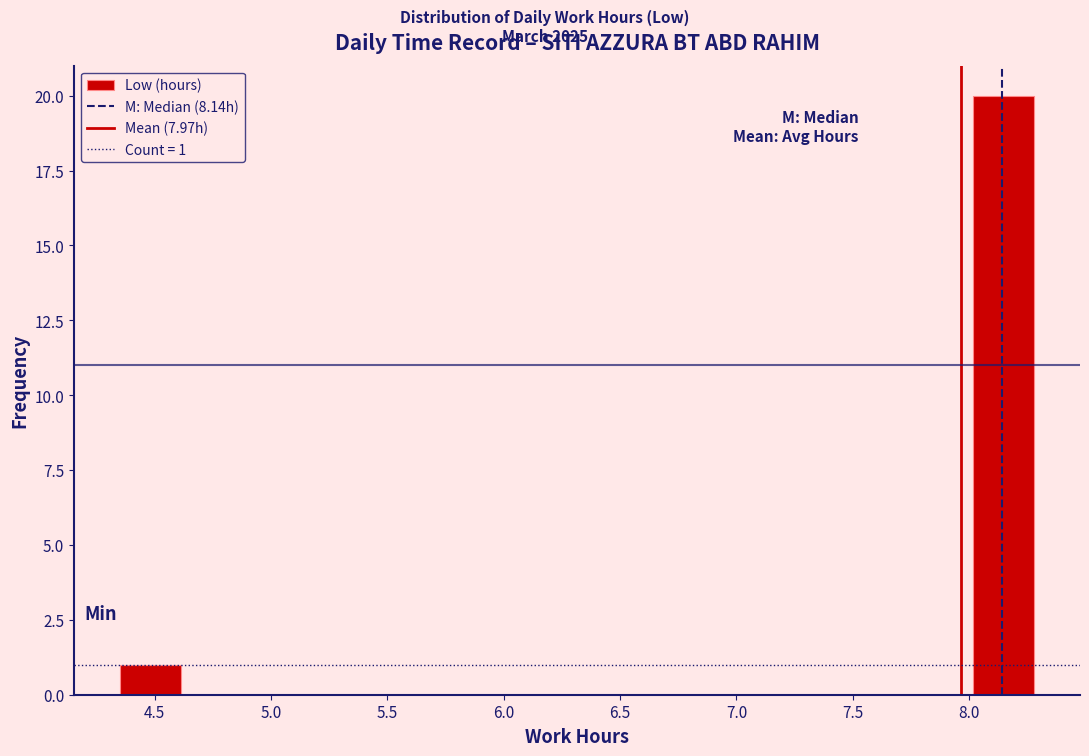

Over which range of the x-axis is the bar tallest?

8.00 to 8.30